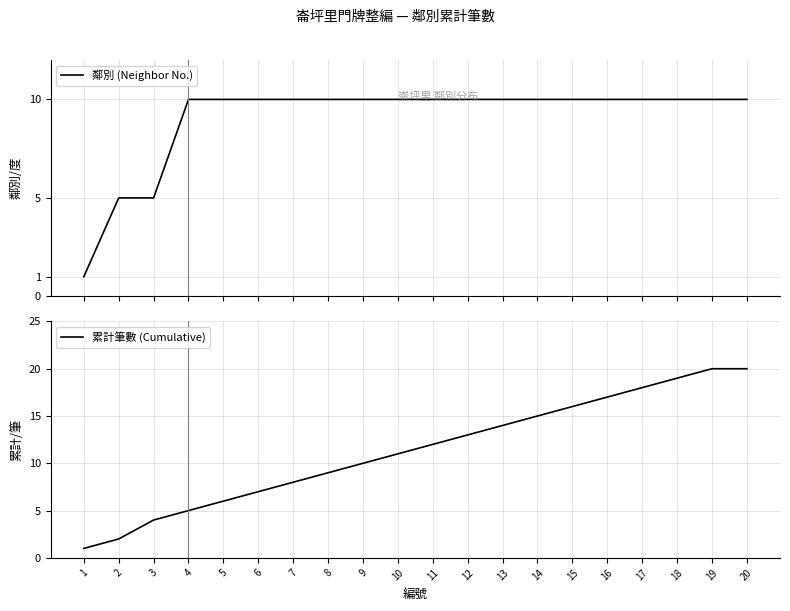

Between 17 and 14, which is larger?

17